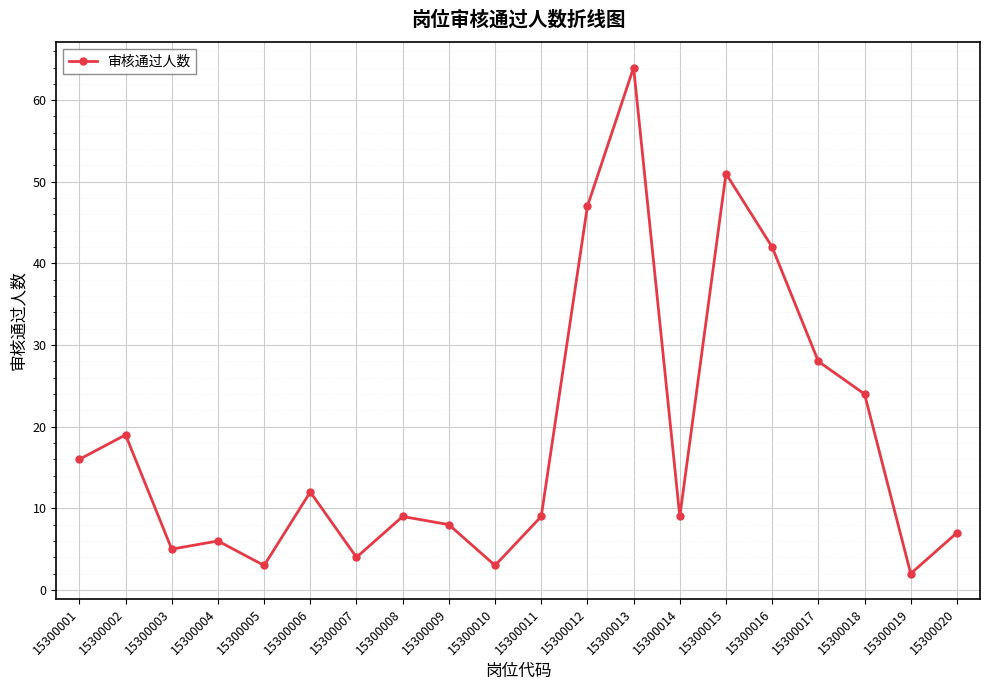

Reading left to right, what are all the values shown in this chart?

16	19	5	6	3	12	4	9	8	3	9	47	64	9	51	42	28	24	2	7